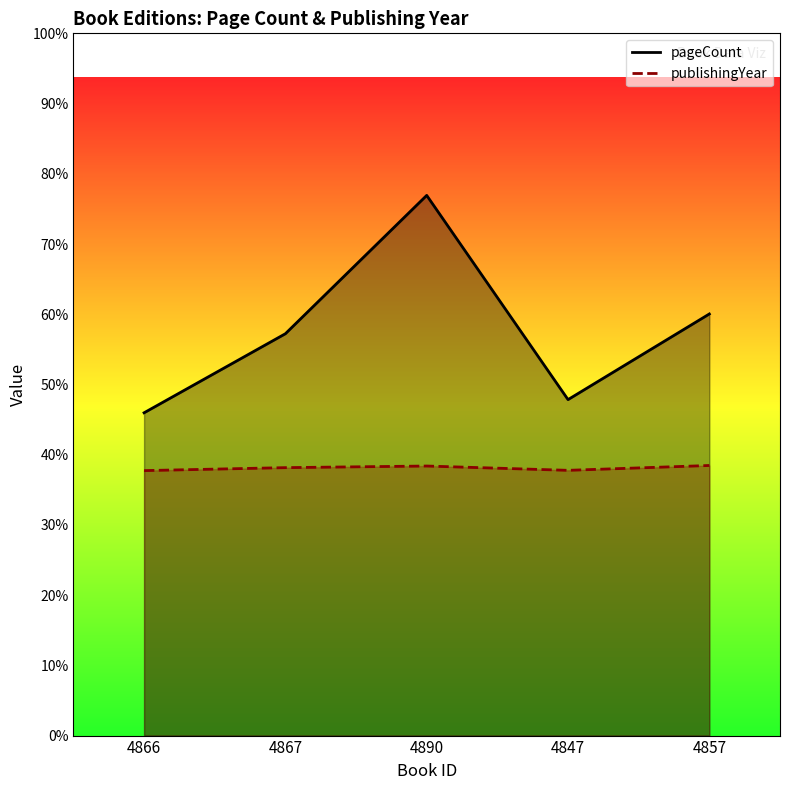

At 4866, list the series in order from largest to smallest.

pageCount, publishingYear